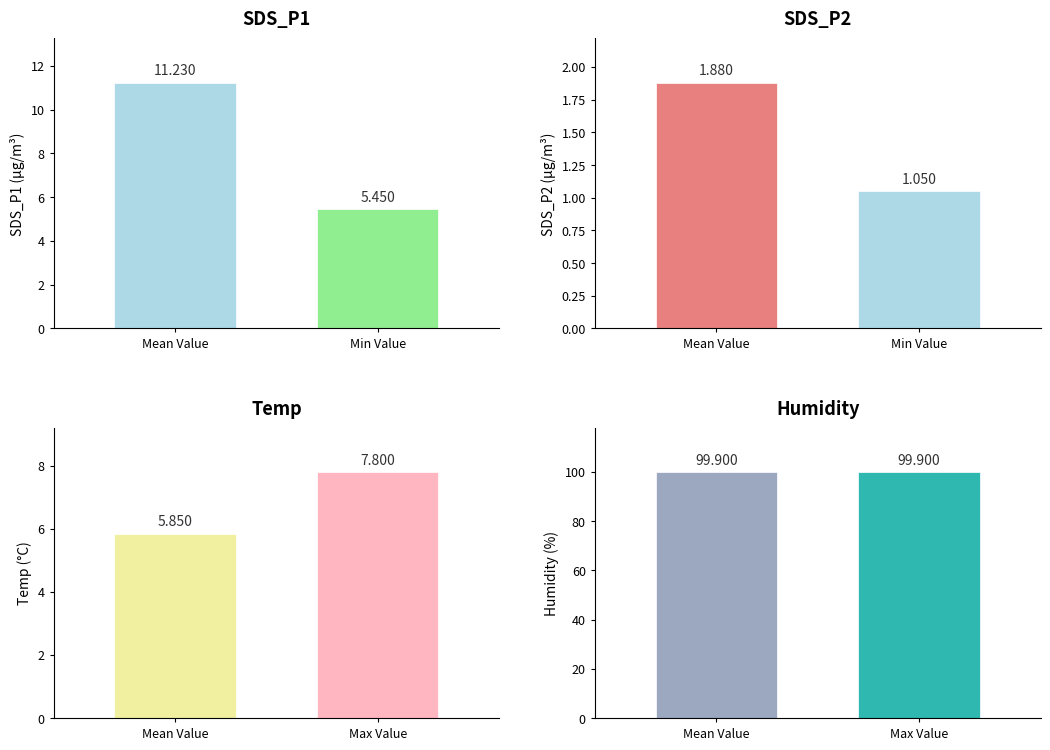

Count the number of data series in this chart.

4